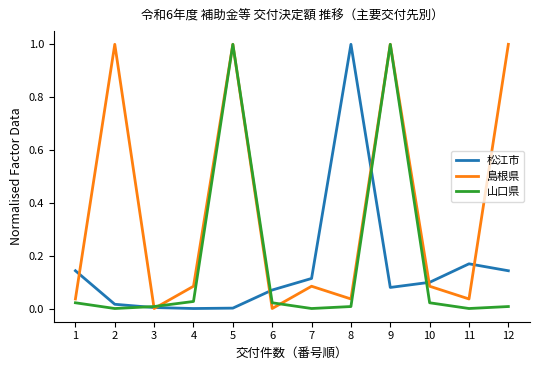

What is the sum of the 島根県 values at 12 and 11?

1.0